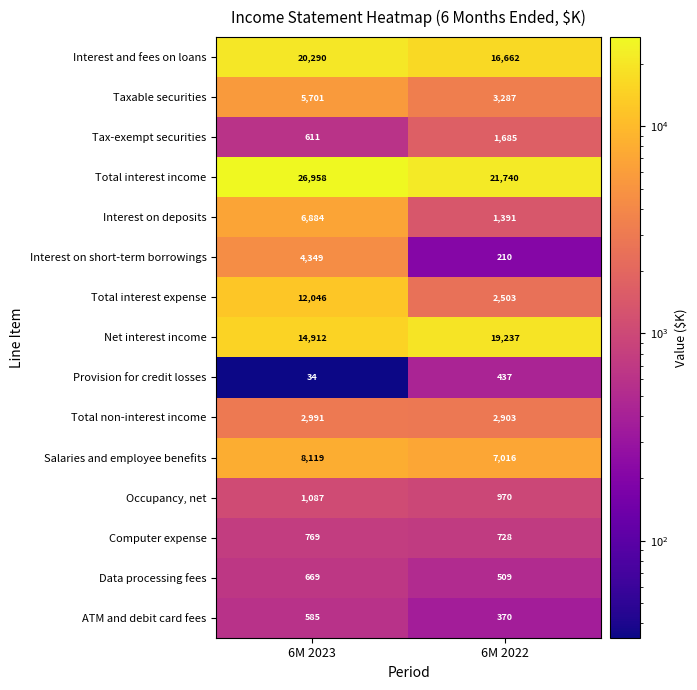

Is it true that Interest on deposits equals 2268 at 6M 2022?

False